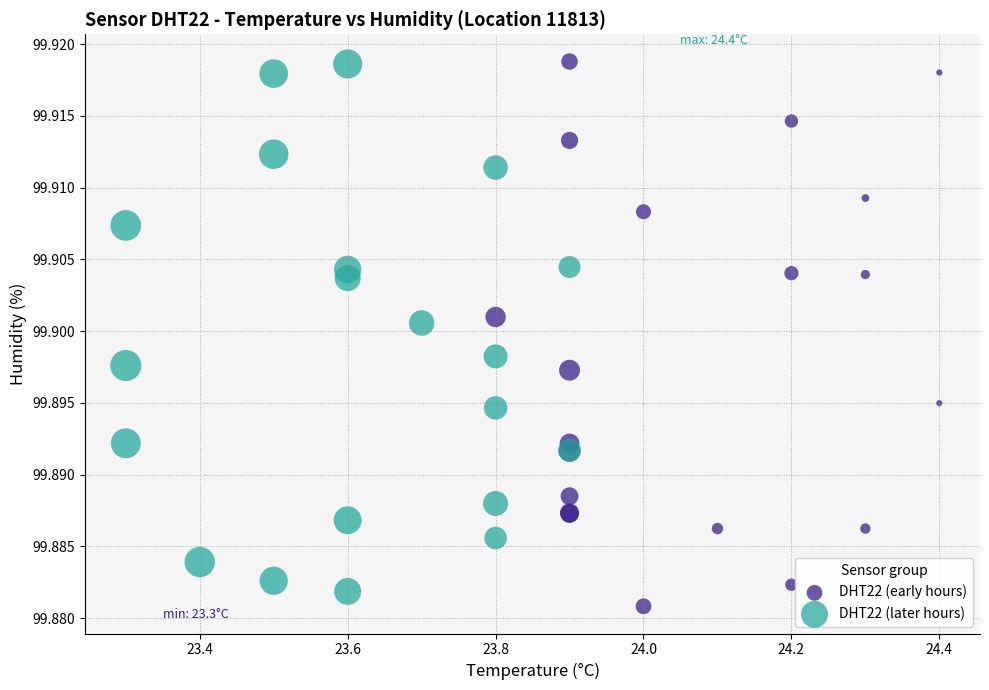

What are all the series names shown in the legend?

DHT22 (early hours), DHT22 (later hours)